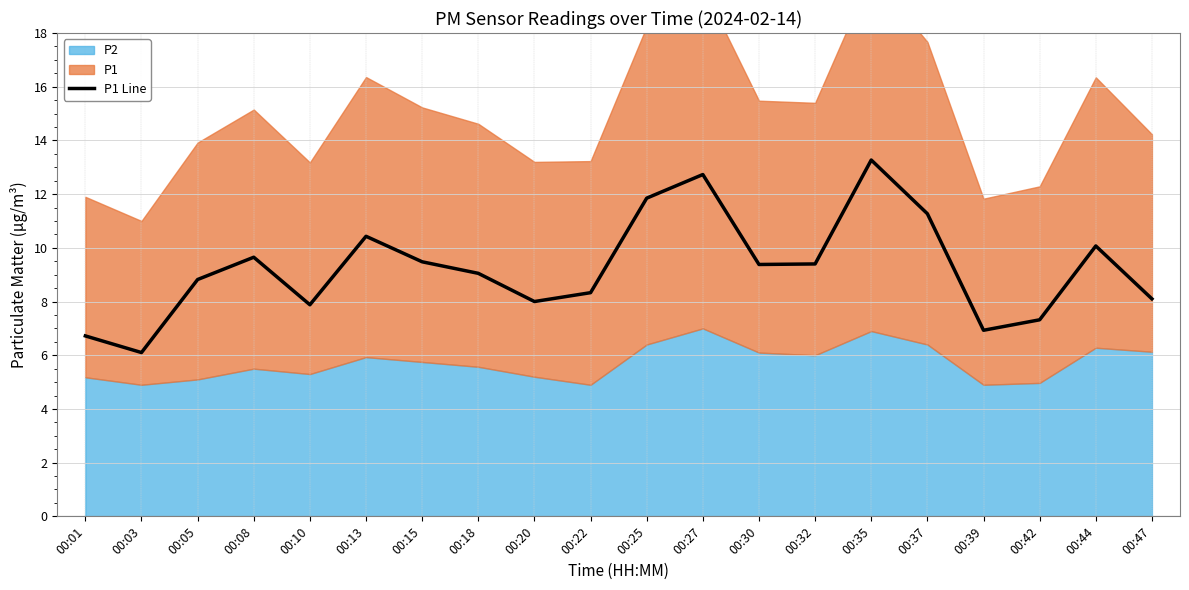

What is the average value?

9.2